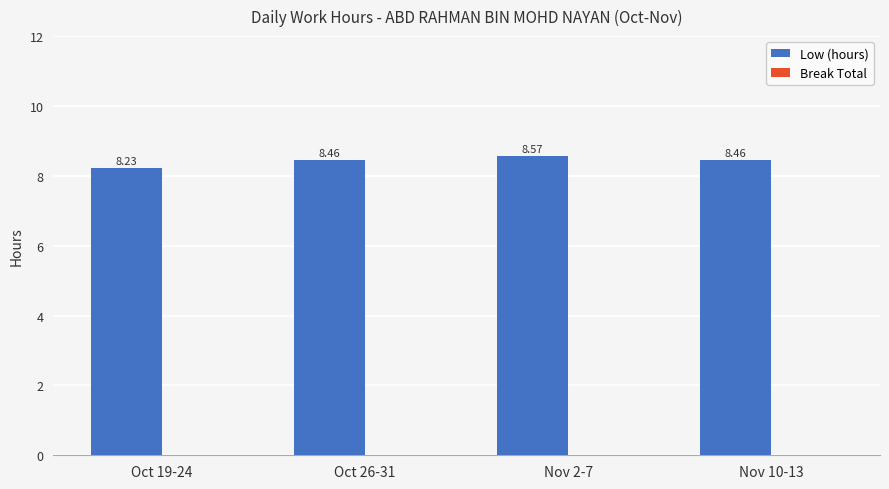

What is the sum of all values?

33.7